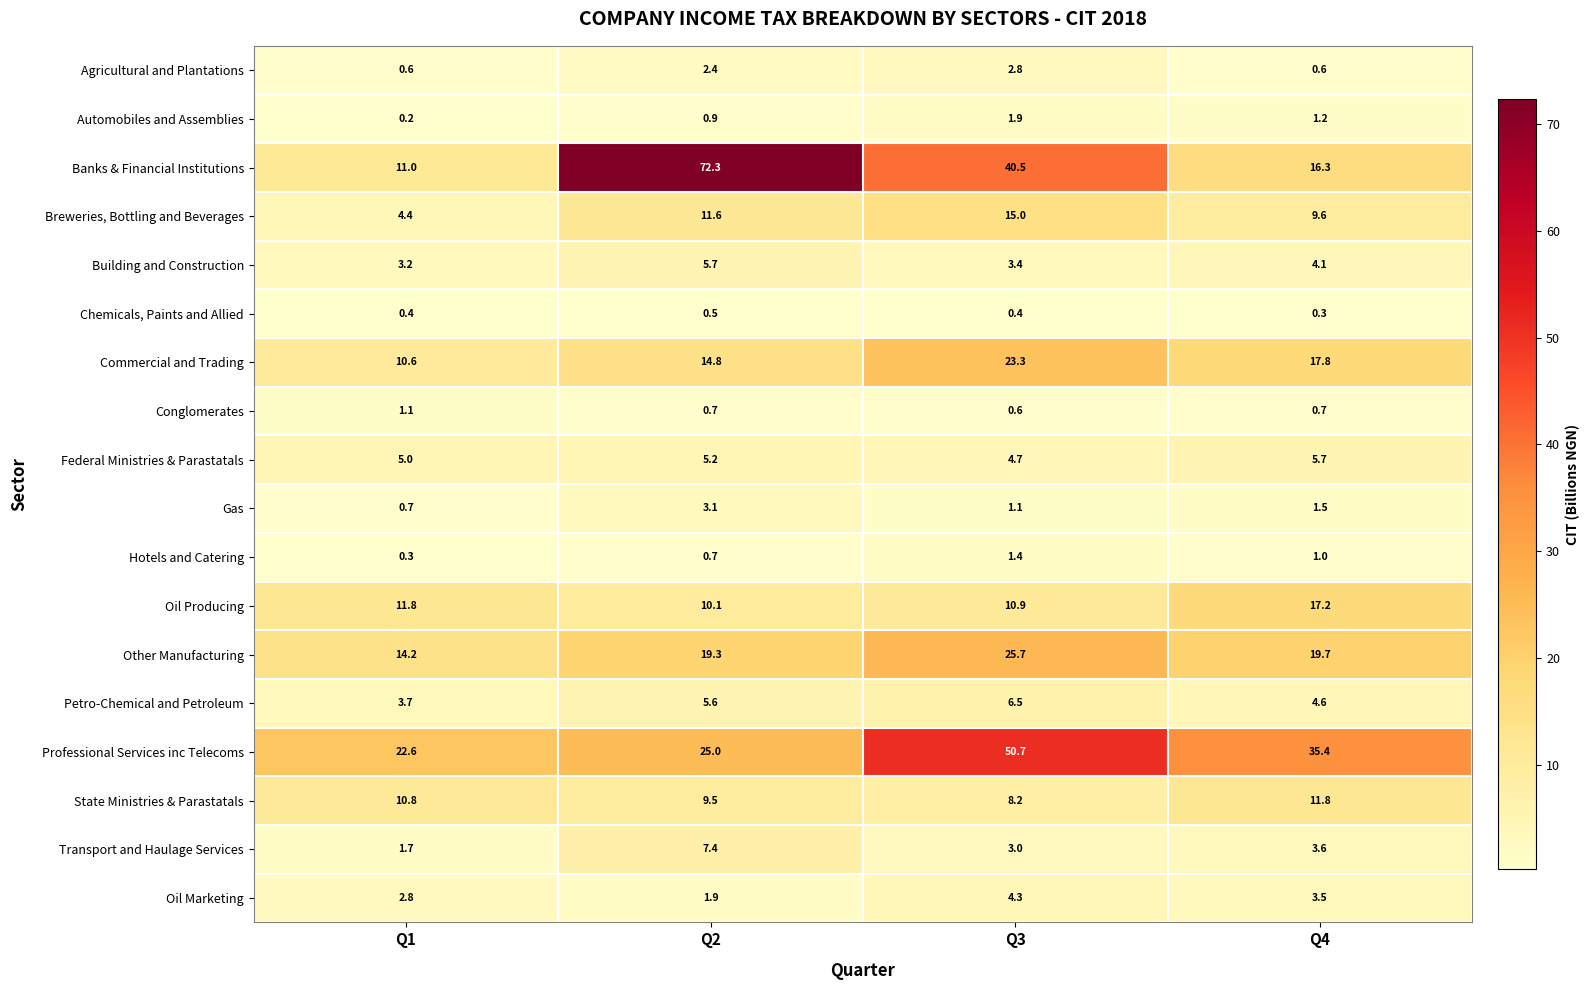

What is the difference between the maximum and minimum values in the Petro-Chemical and Petroleum series?

2.8